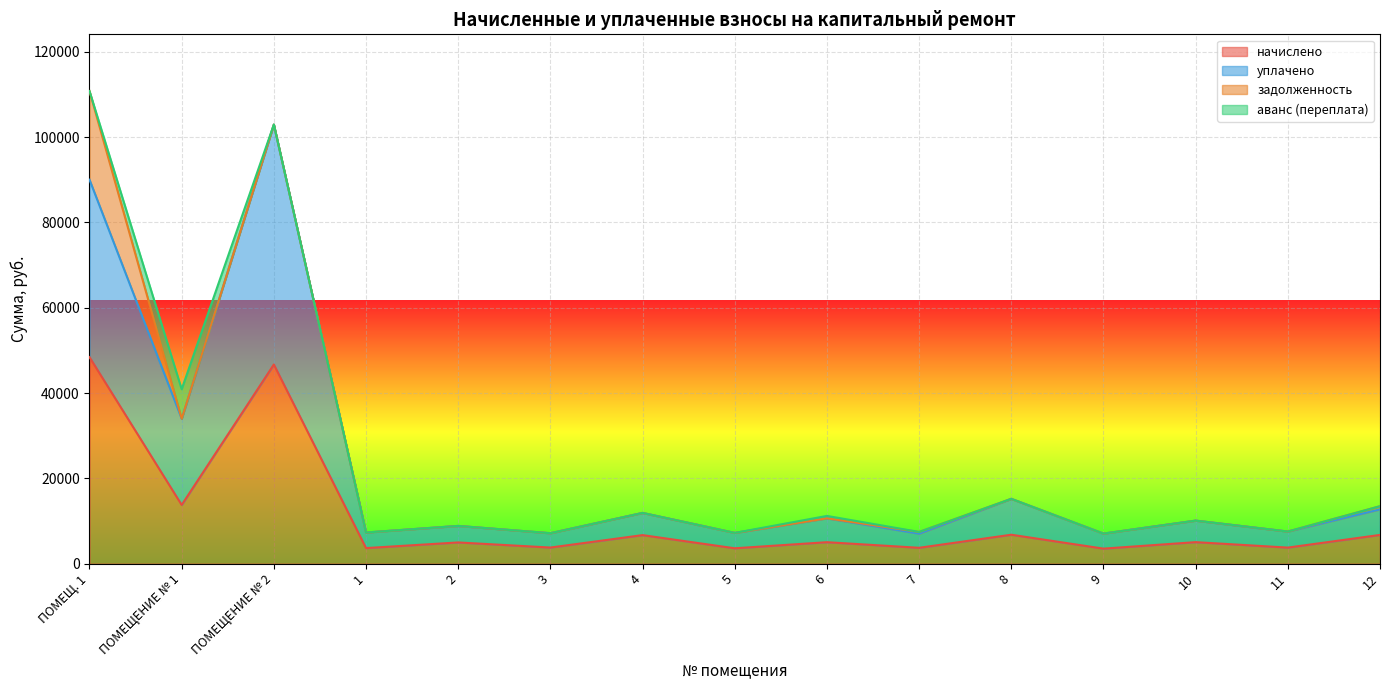

True or false: начислено has a value of 16067.9 at ПОМЕЩ. 1.

False